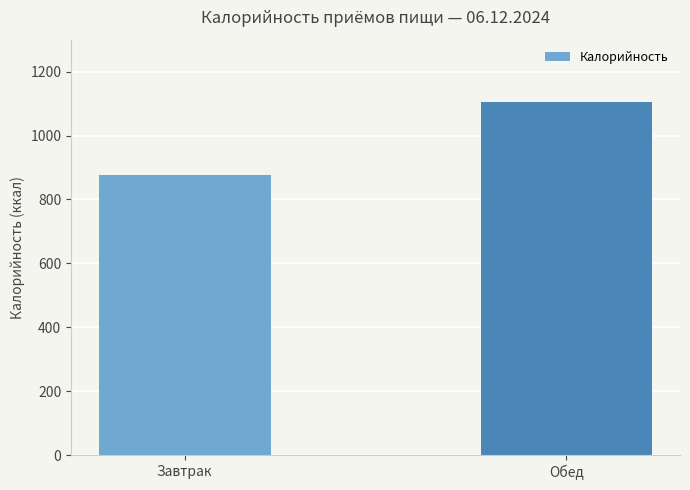

The value at Обед is 1104. True or false?

True